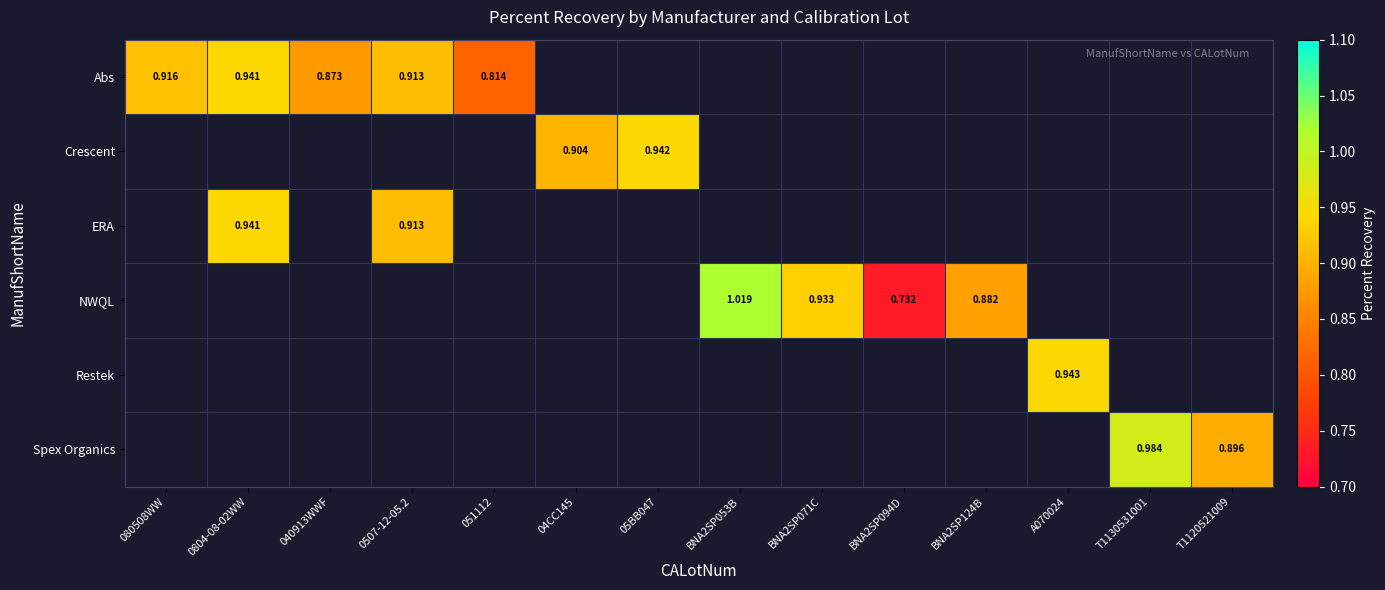

Between T1120521009 and T1130531001, which is larger?

T1130531001